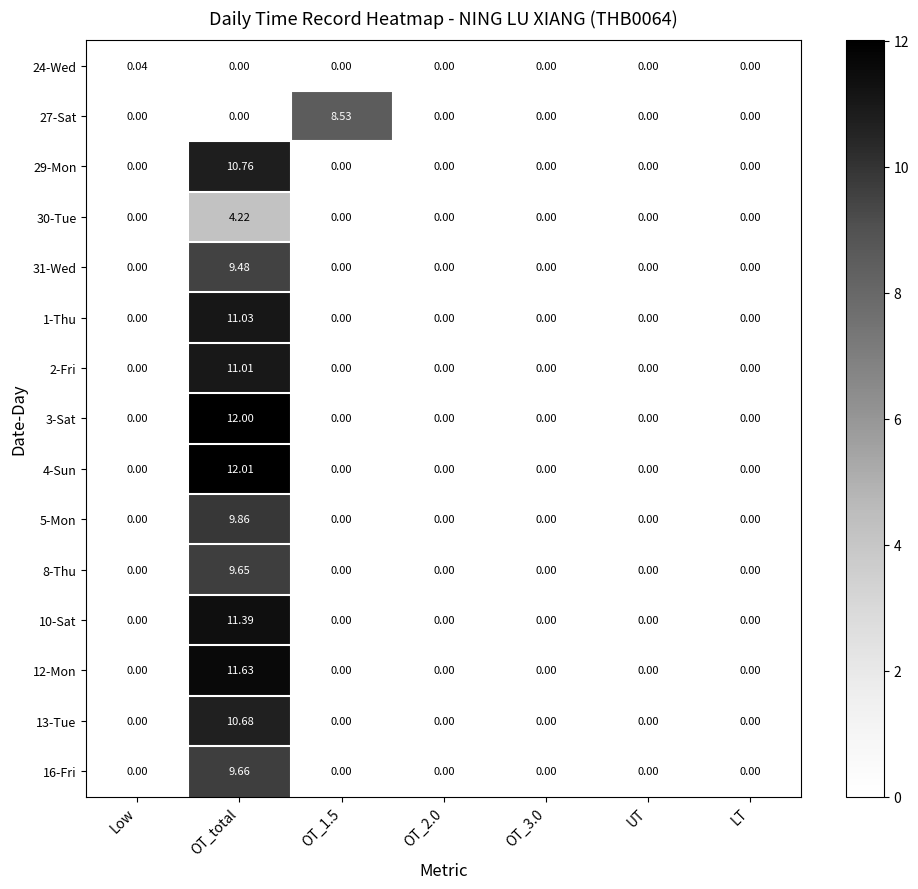

At which category is the sum across all series the highest?

OT_total